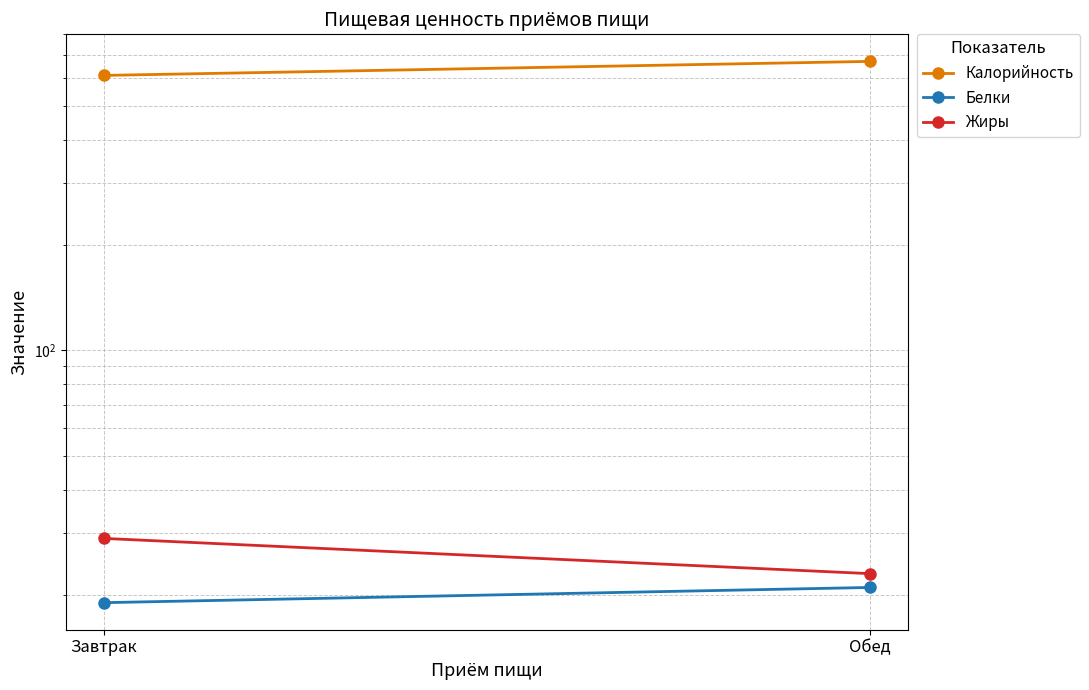

Rank the series at Обед from lowest to highest value.

Белки, Жиры, Калорийность